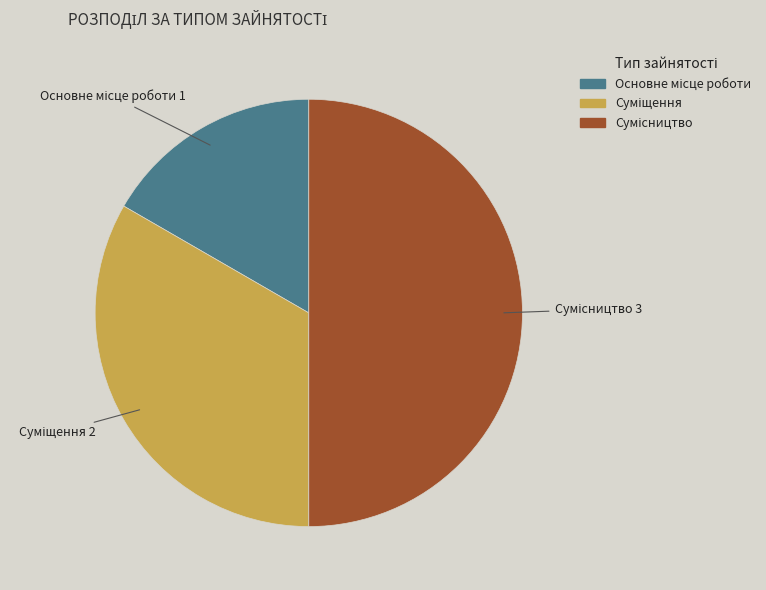

To the nearest percent, what is the combined percentage of Основне місце роботи and Суміщення?

50%